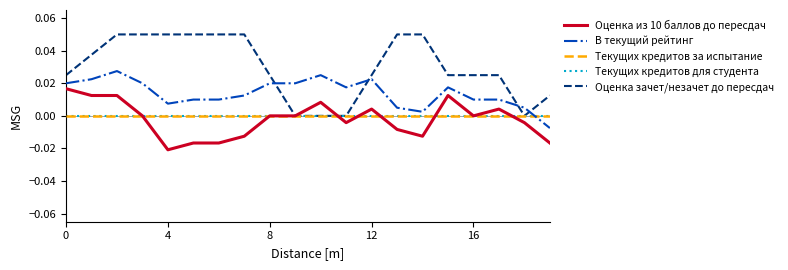

True or false: Оценка из 10 баллов до пересдач has more than 2 points higher than both neighbors.

True